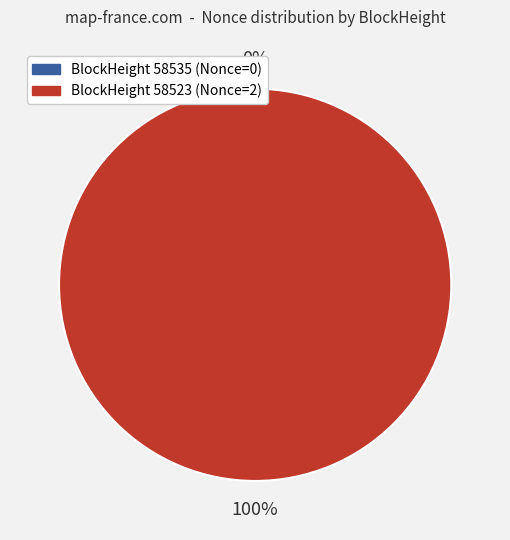

To the nearest percent, what is the average slice percentage?

50%